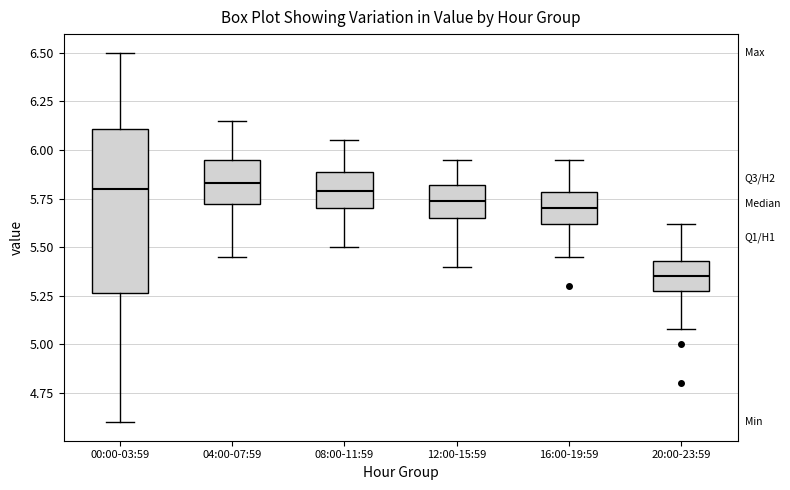

Where does the upper whisker of the box for 08:00-11:59 end on the y-axis? The values are not printed on the chart, so give them approximately, as read against the axis.

6.05